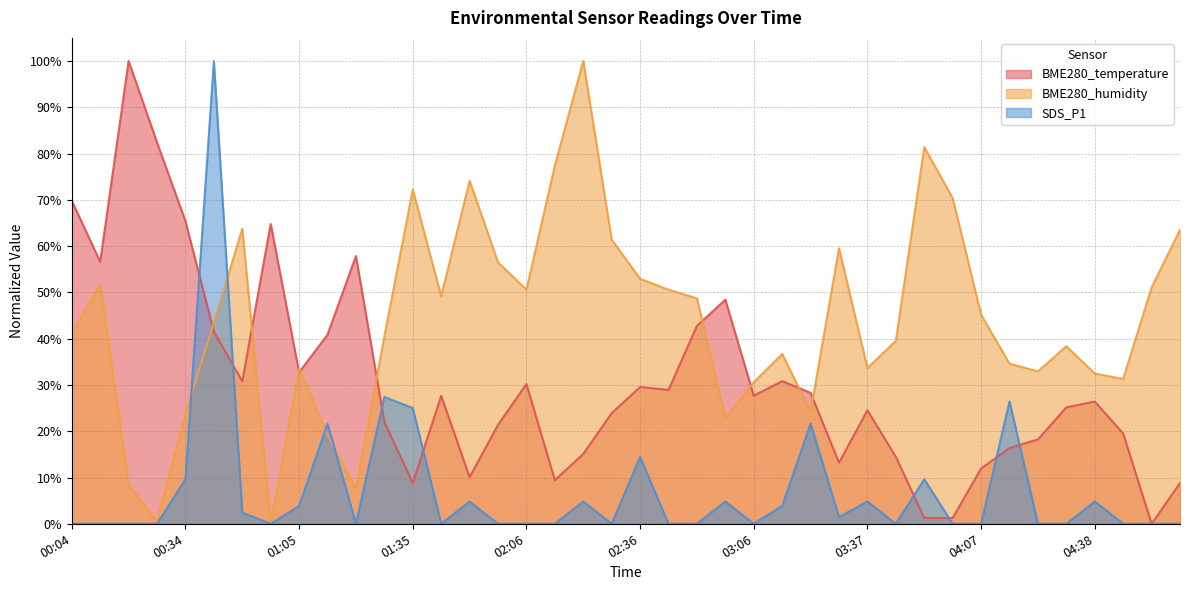

At how many categories does at least one series exceed 19?

40